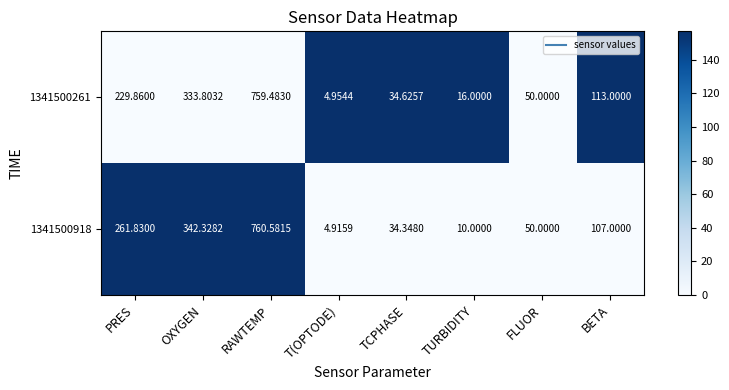

At which category does the chart reach its peak across all series?

RAWTEMP